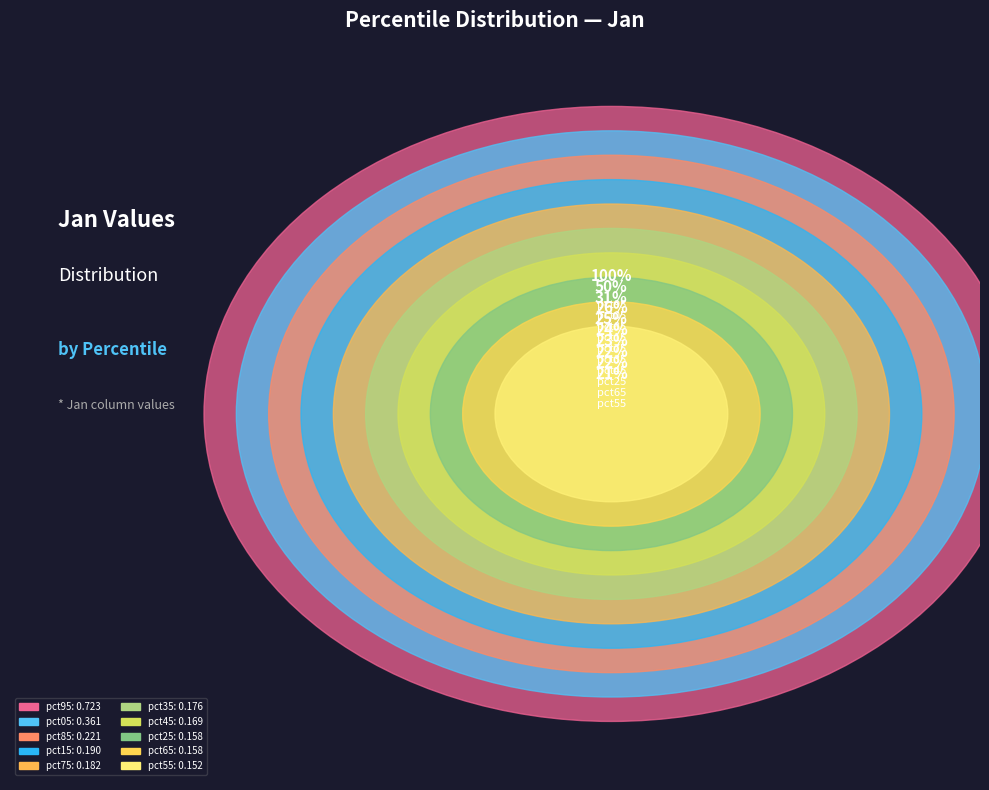

To the nearest percent, what is the combined percentage of pct15 and pct25?

14%